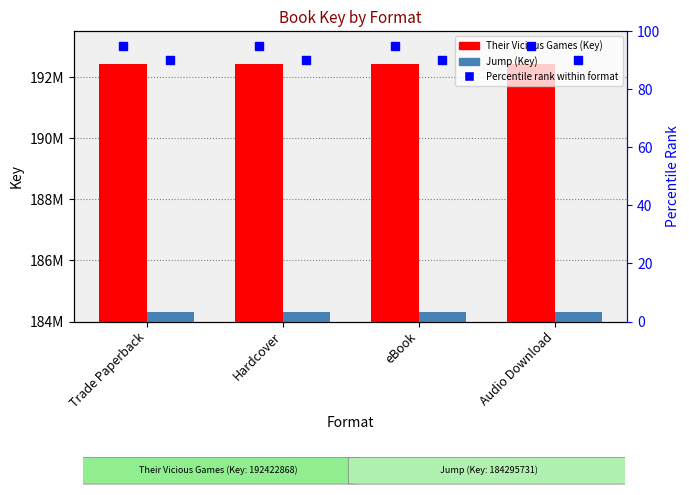

Reading right to left, transcribe all the data shown in this chart.

Their Vicious Games: Audio Download=192422868	eBook=192422868	Hardcover=192422868	Trade Paperback=192422868
Jump: Audio Download=184295731	eBook=184295731	Hardcover=184295731	Trade Paperback=184295731